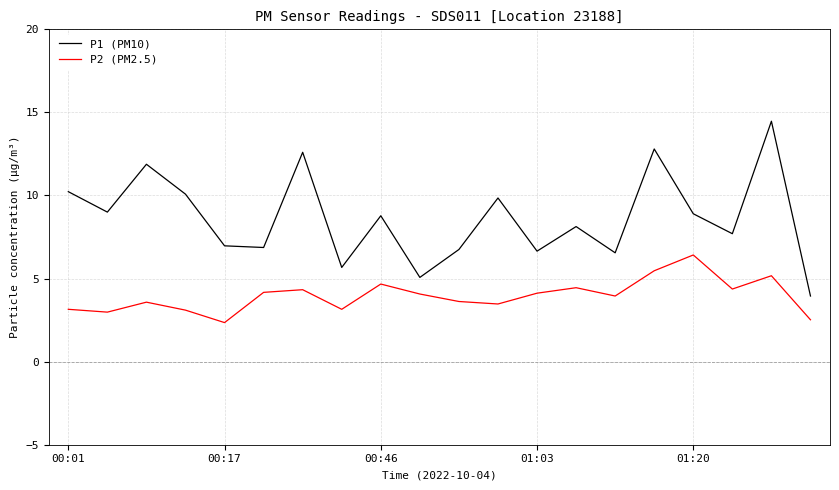

Which series has the largest total across all categories?

P1 (PM10)